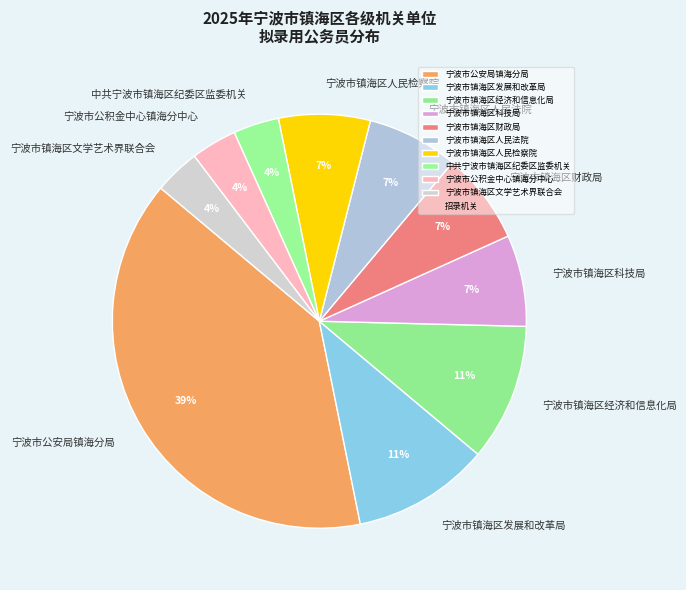

Does any single category account for the majority?

No